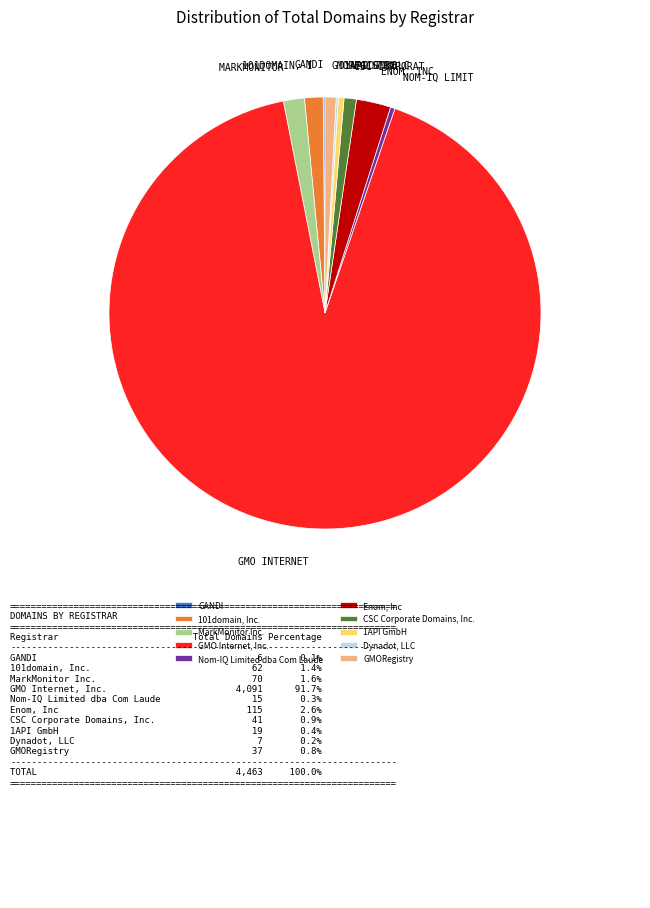

Is it true that Enom, Inc is 3% of the pie?

True